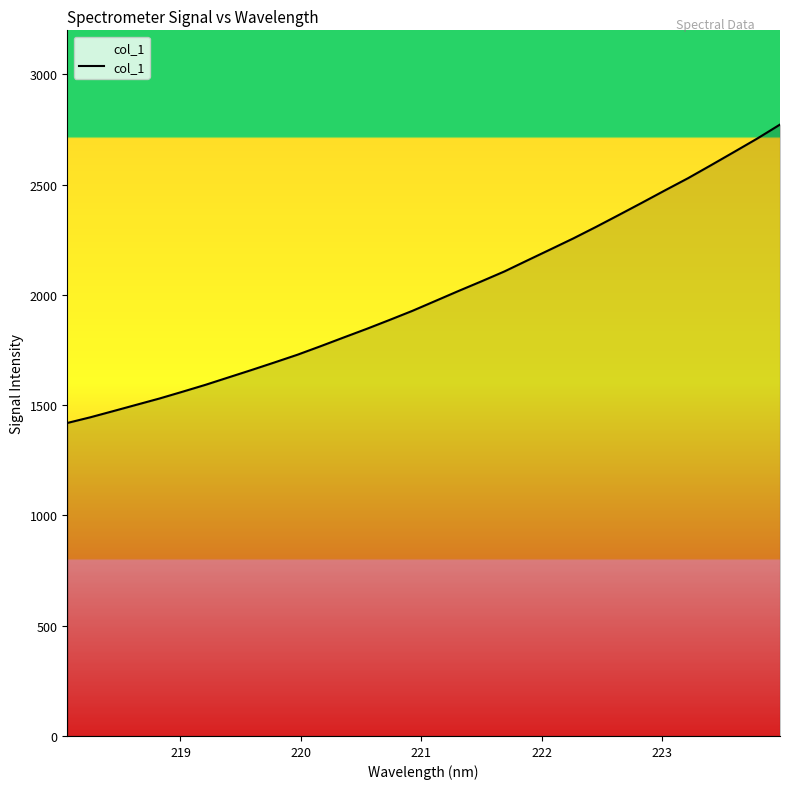

What is the maximum value shown in the chart?

2772.7